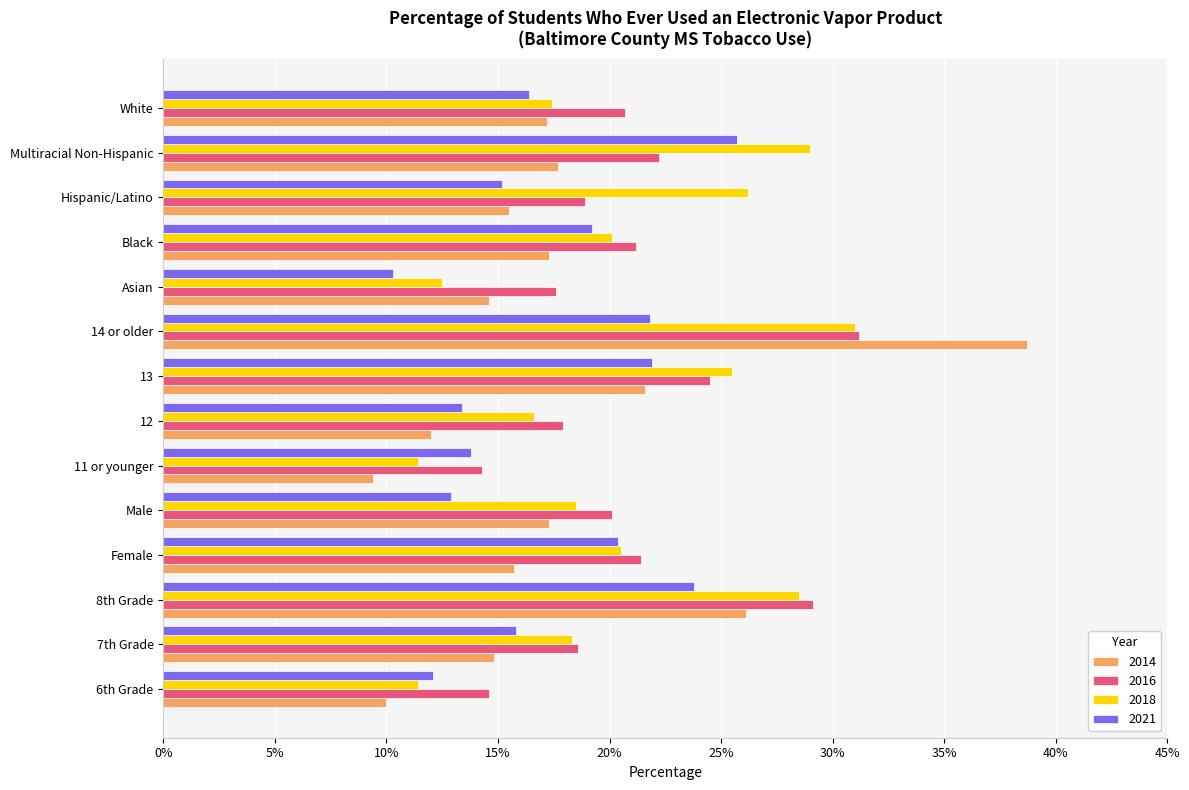

What are all the series names shown in the legend?

2014, 2016, 2018, 2021